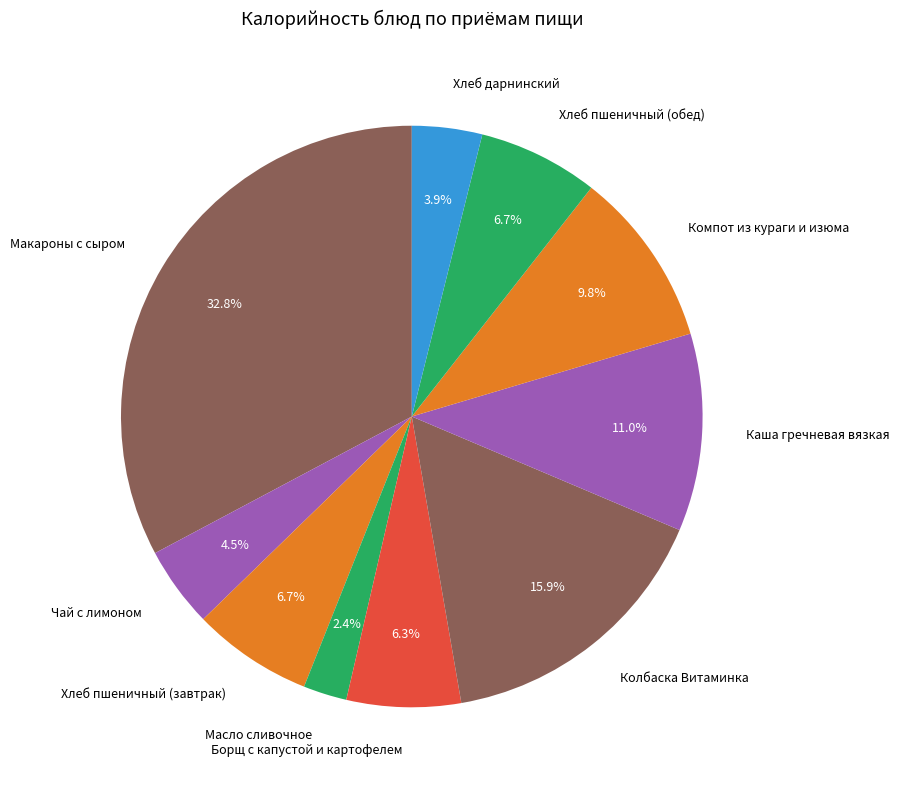

Count the number of slices in the pie.

10